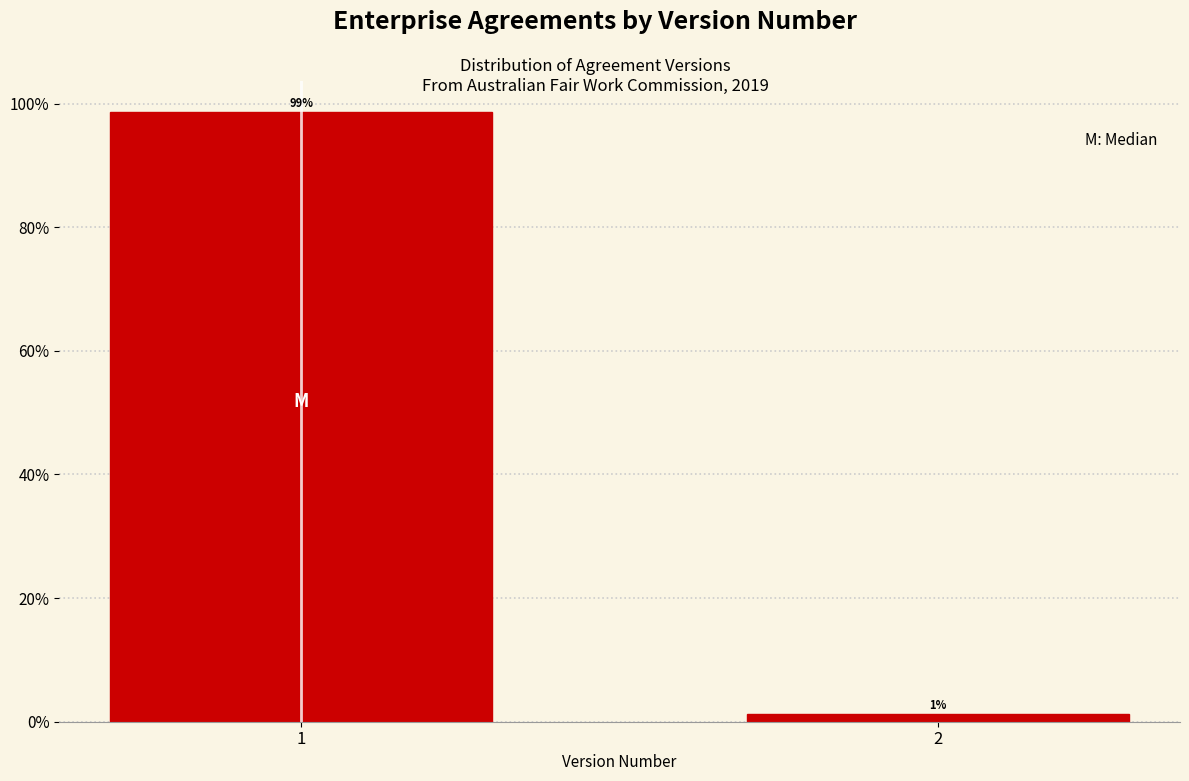

What is the value of the 1st bar from the left?

98.7